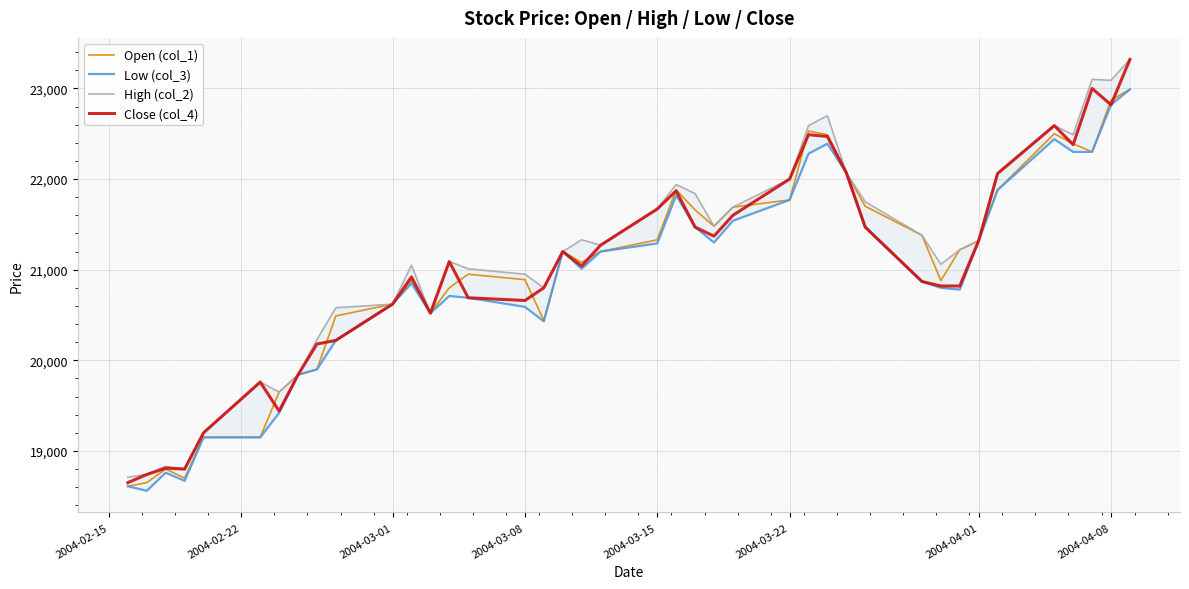

How many data points does each series have?

40